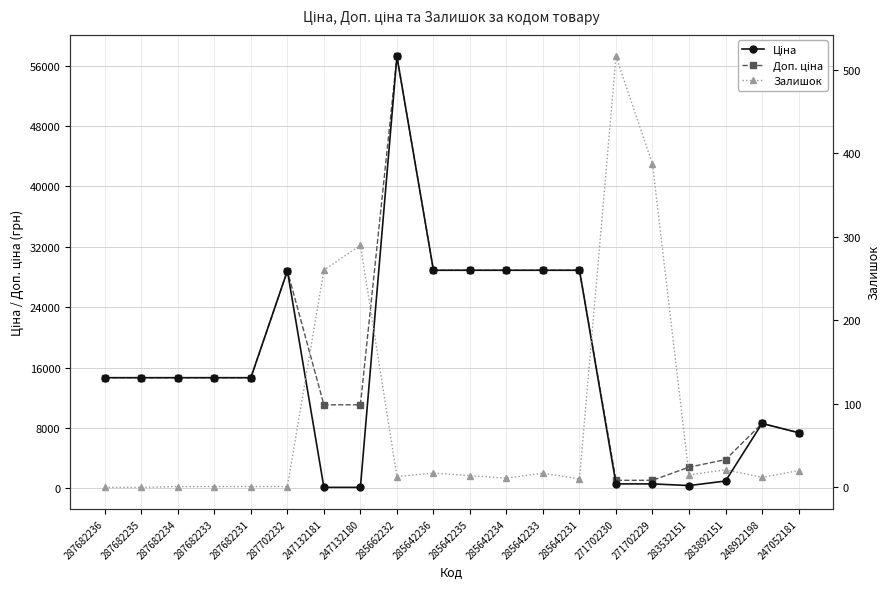

The Ціна series shows 110.5 at 247132181. True or false?

True